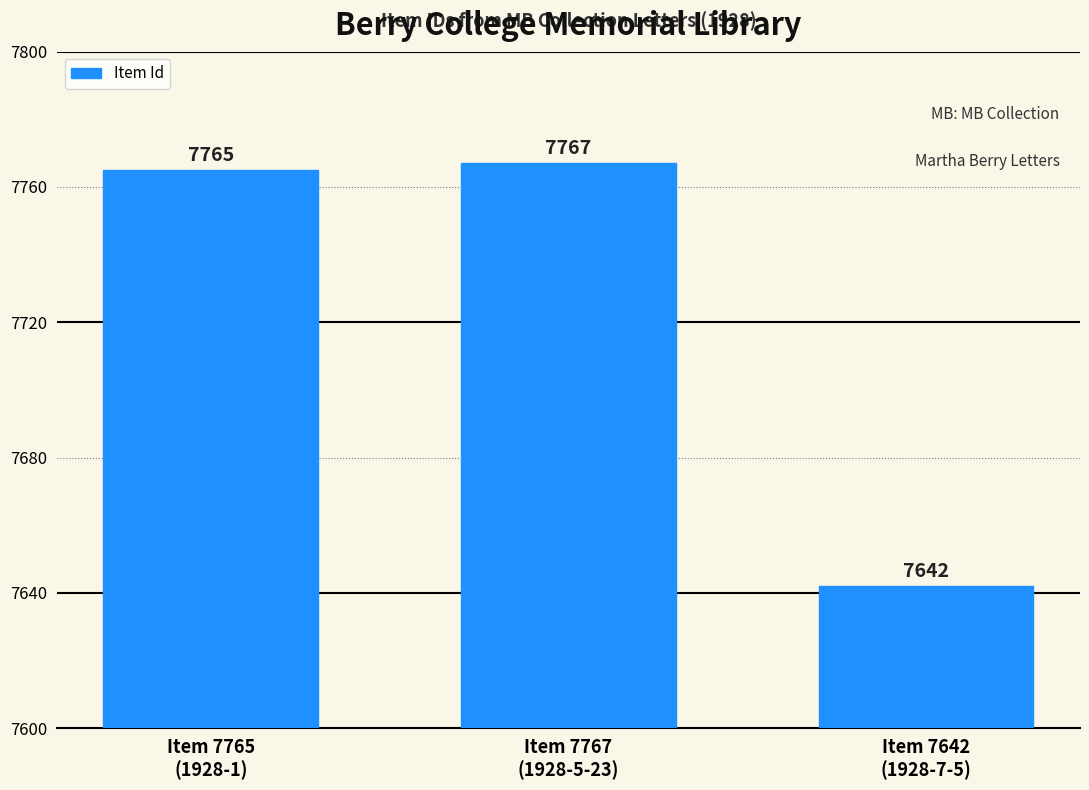

What is the label of the 1st bar from the left?

Item 7765
(1928-1)